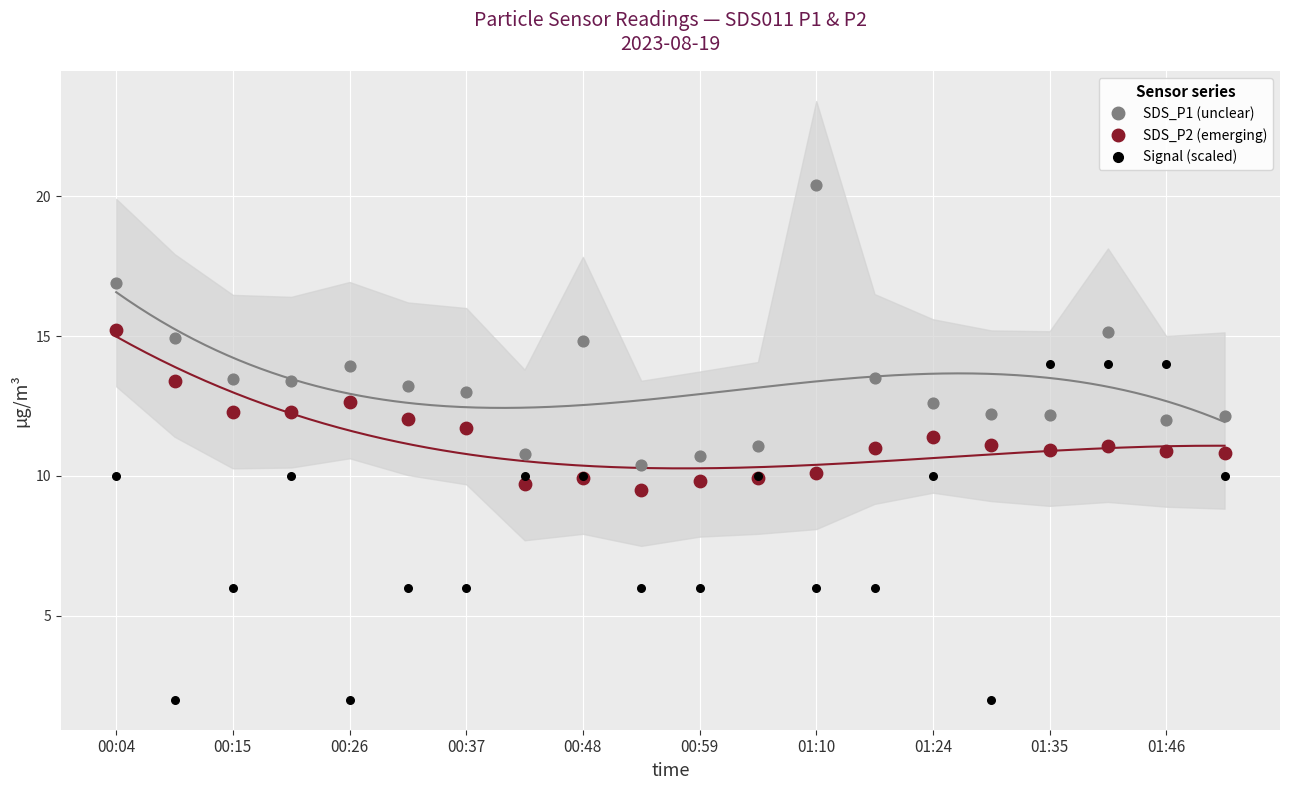

Which series has the largest Y range (max minus min)?

Signal (scaled)